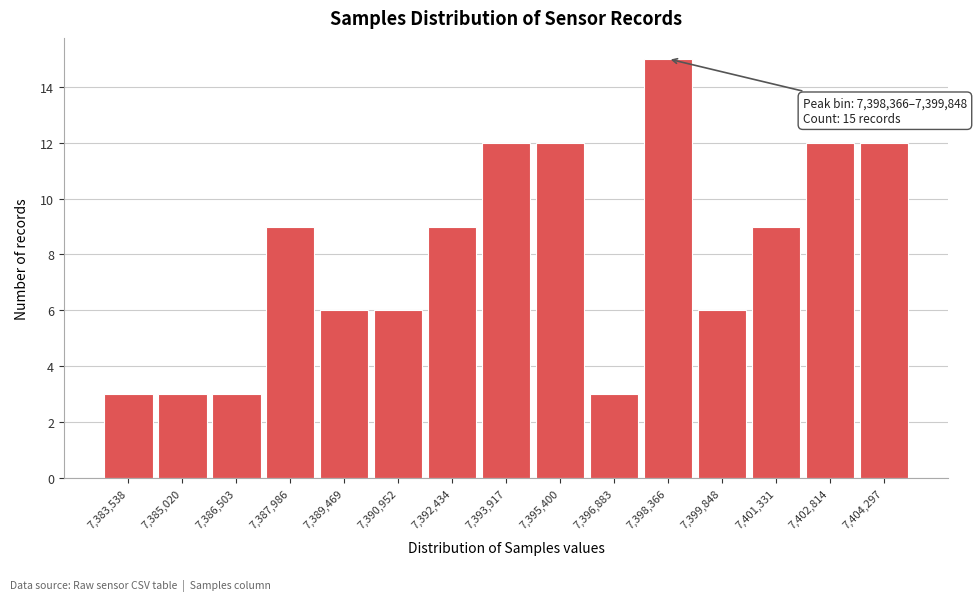

Reading left to right, transcribe all the data shown in this chart.

7,383,538=3	7,385,020=3	7,386,503=3	7,387,986=9	7,389,469=6	7,390,952=6	7,392,434=9	7,393,917=12	7,395,400=12	7,396,883=3	7,398,366=15	7,399,848=6	7,401,331=9	7,402,814=12	7,404,297=12